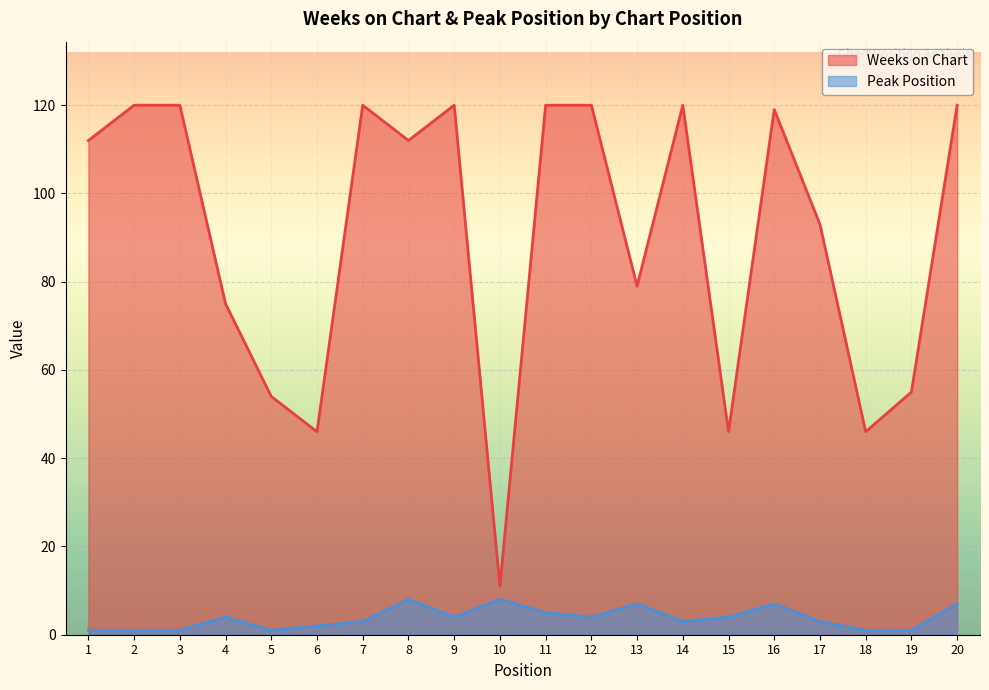

True or false: Weeks on Chart has more than 1 interior local peaks.

True